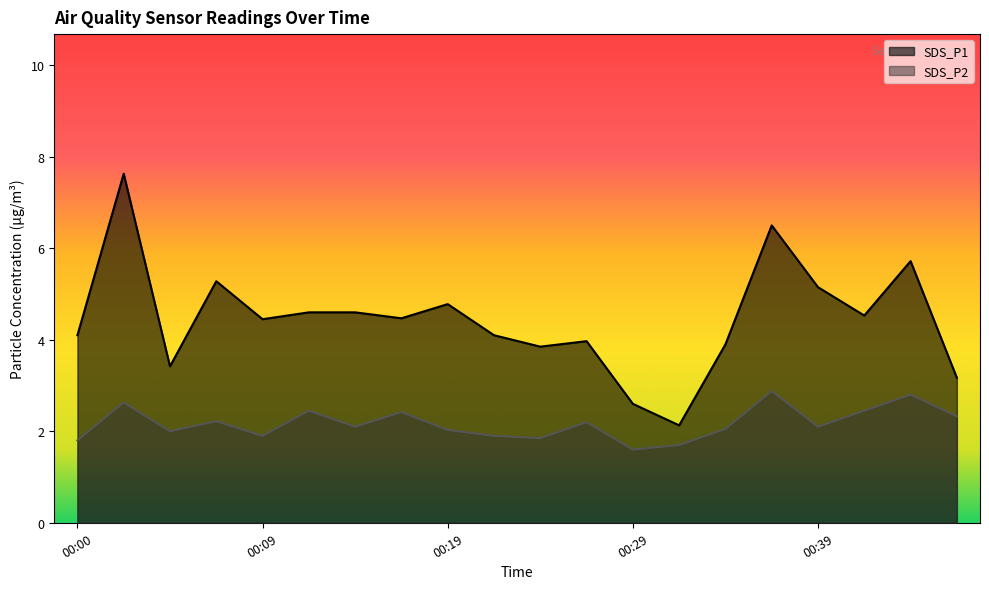

Reading left to right, list all the values displayed in this chart.

SDS_P1: 00:00=4.1	00:02=7.6	00:05=3.4	00:07=5.3	00:09=4.5	00:12=4.6	00:14=4.6	00:17=4.5	00:19=4.8	00:22=4.1	00:24=3.9	00:26=4.0	00:29=2.6	00:31=2.1	00:34=3.9	00:36=6.5	00:39=5.2	00:41=4.5	00:43=5.7	00:46=3.2
SDS_P2: 00:00=1.8	00:02=2.6	00:05=2.0	00:07=2.2	00:09=1.9	00:12=2.5	00:14=2.1	00:17=2.4	00:19=2.0	00:22=1.9	00:24=1.9	00:26=2.2	00:29=1.6	00:31=1.7	00:34=2.0	00:36=2.9	00:39=2.1	00:41=2.5	00:43=2.8	00:46=2.3